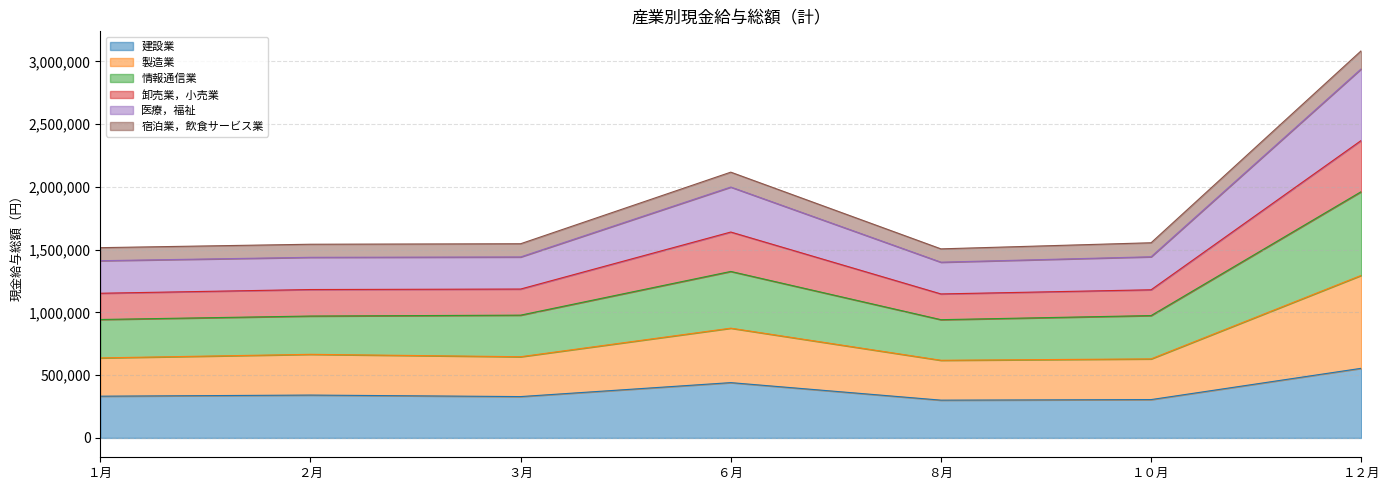

At which category is the sum across all series the highest?

１２月